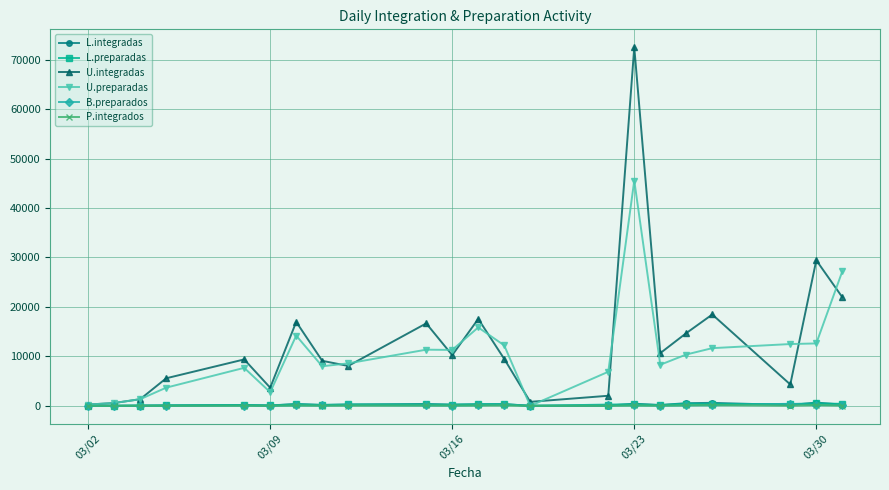

Which series has the widest spread of values?

U.integradas